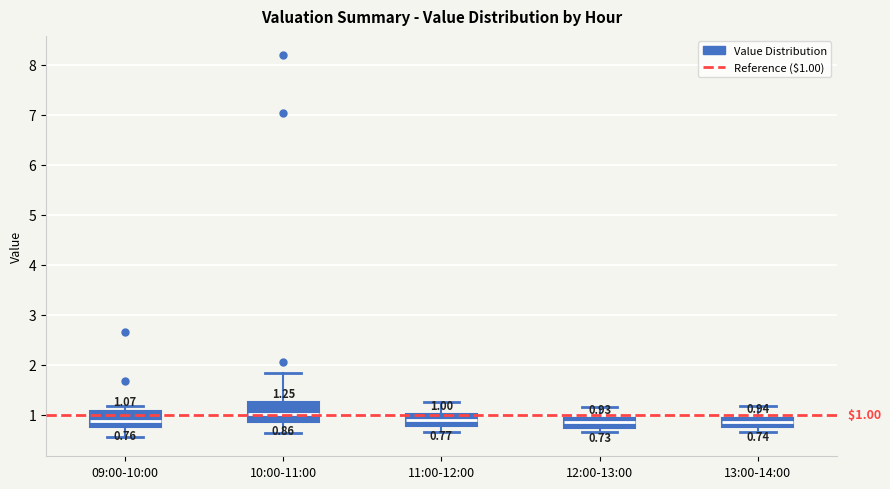

Which box has the highest median line?

10:00-11:00